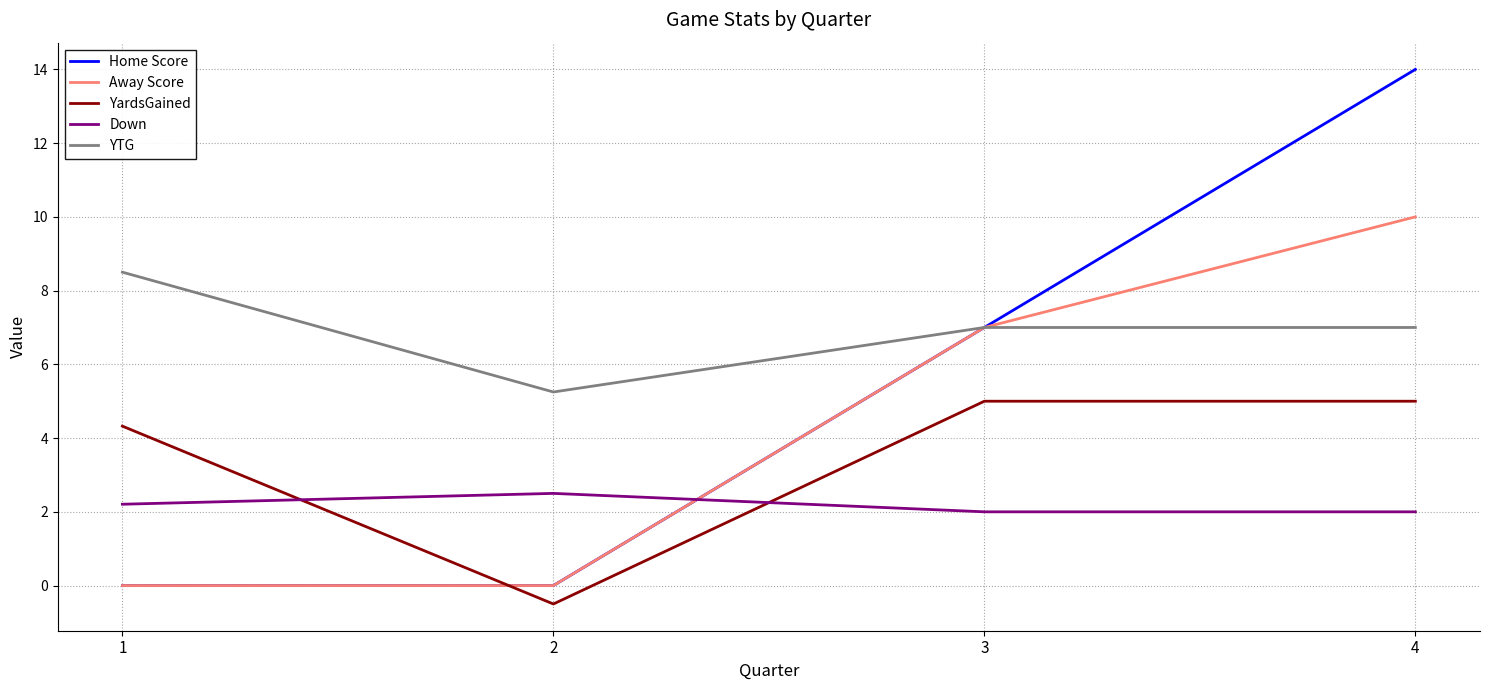

How many intersections are there between Down and YardsGained?

2